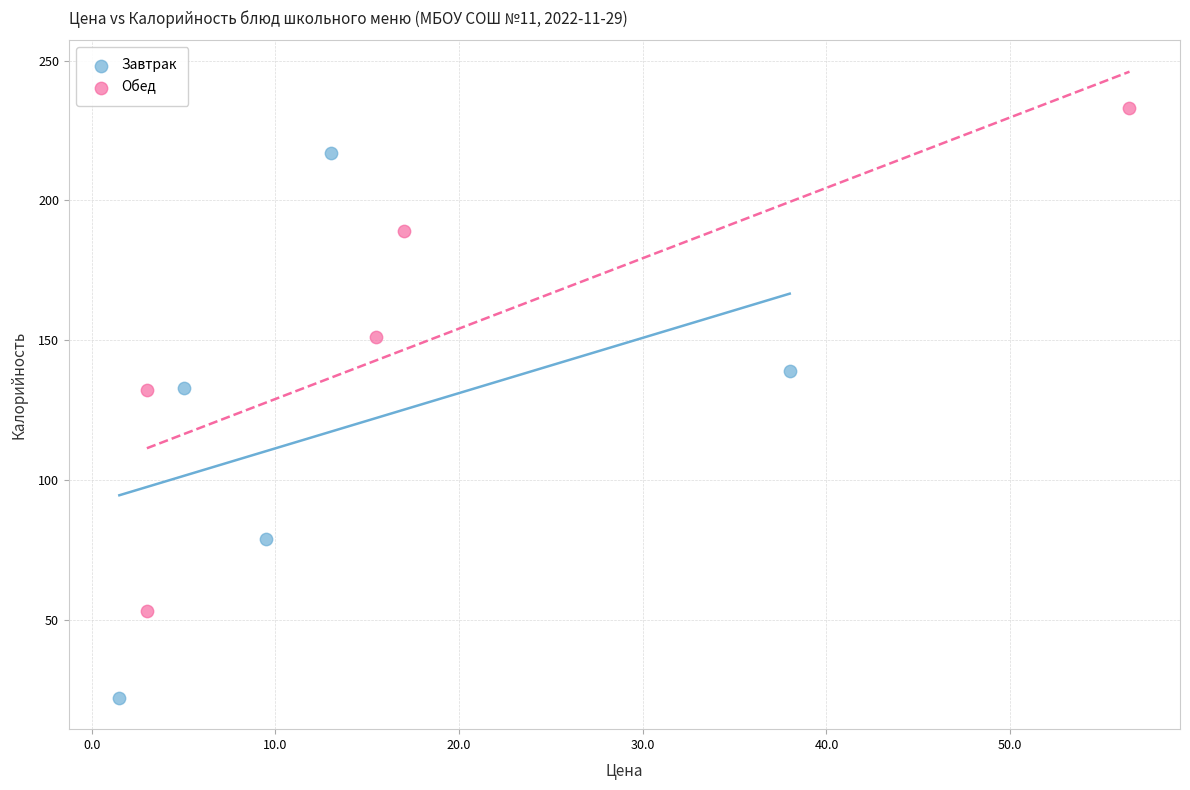

Which series has the widest spread of Y values?

Завтрак